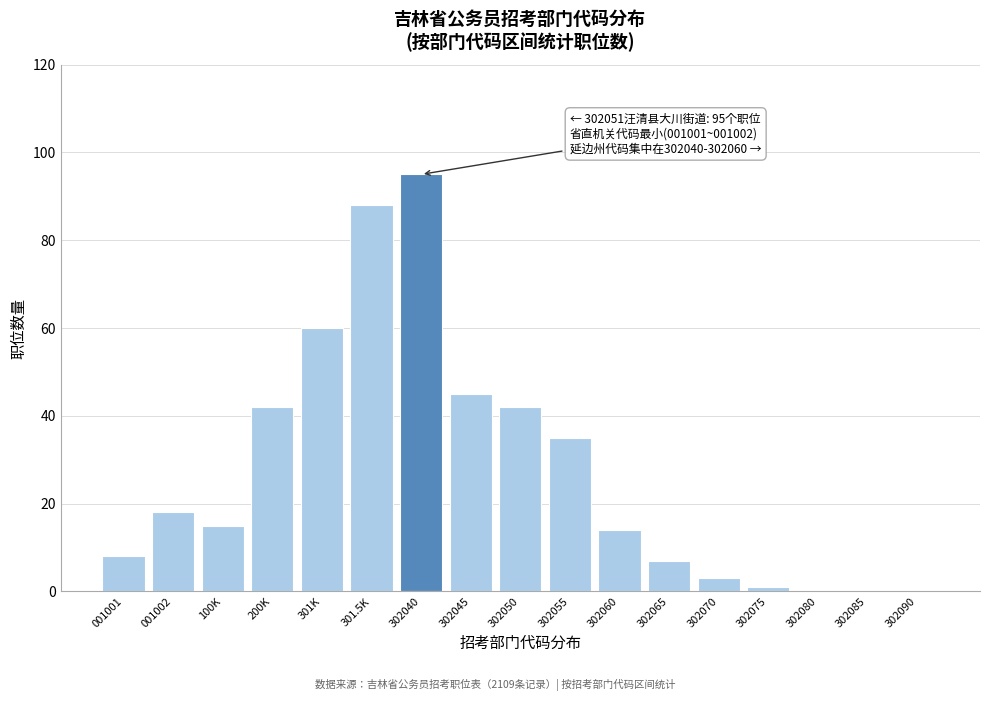

Reading left to right, what are all the values shown in this chart?

001001=8	001002=18	100K=15	200K=42	301K=60	301.5K=88	302040=95	302045=45	302050=42	302055=35	302060=14	302065=7	302070=3	302075=1	302080=0	302085=0	302090=0